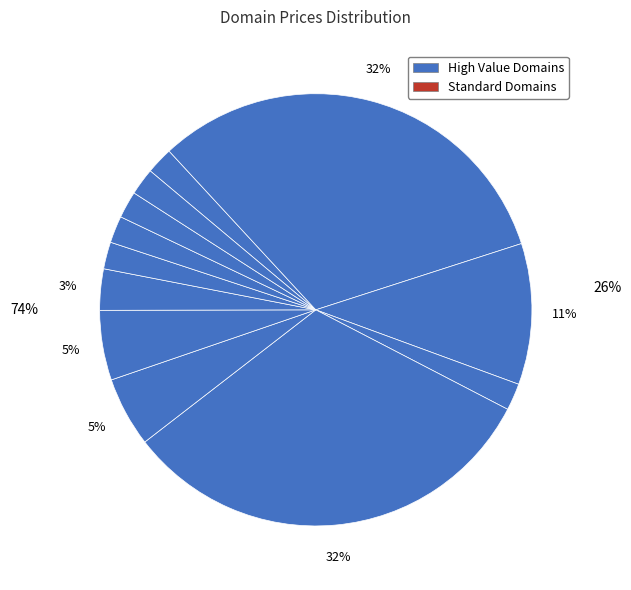

What is the change in value from RollerSkatingWorld.com to SpeedSkatingTeam.com?

-25000